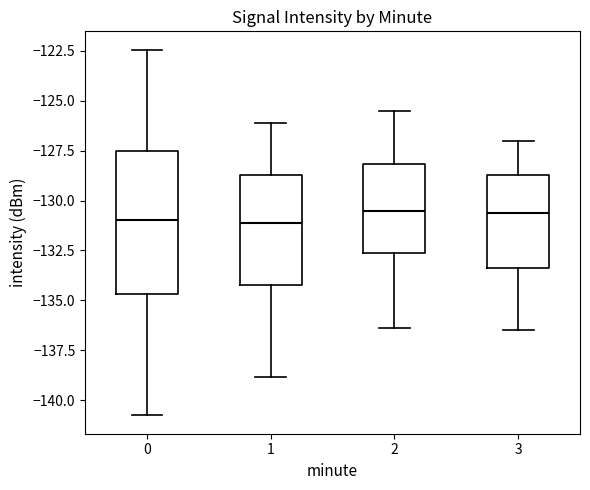

Reading left to right, read every box against the y-axis: the position of its median line, the range the box covers, and the ends of its whiskers. The values are not printed on the chart, so give them approximately, as read against the axis.

0: median -131.0, box -134.5 to -127.5, whiskers -141.0 to -122.5
1: median -131.0, box -134.0 to -128.5, whiskers -139.0 to -126.0
2: median -130.5, box -132.5 to -128.0, whiskers -136.5 to -125.5
3: median -130.5, box -133.5 to -128.5, whiskers -136.5 to -127.0